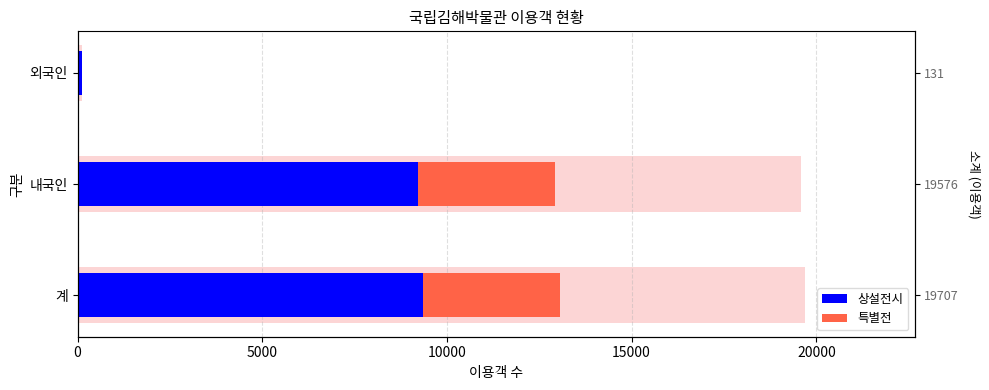

What is the value of the 특별전 bar at the 1st from the left?

3716